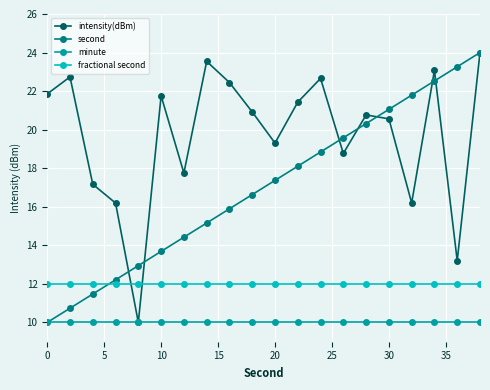

What is the value of the fractional second point at the 17th from the left?

12.0